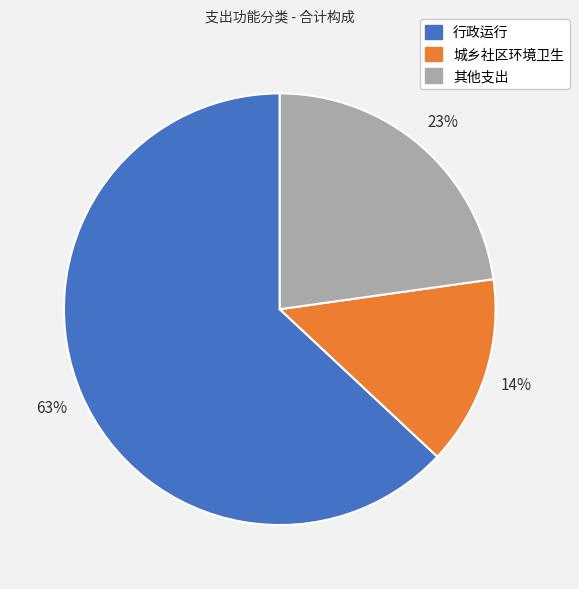

To the nearest percent, what percentage of the pie is 城乡社区环境卫生?

14%